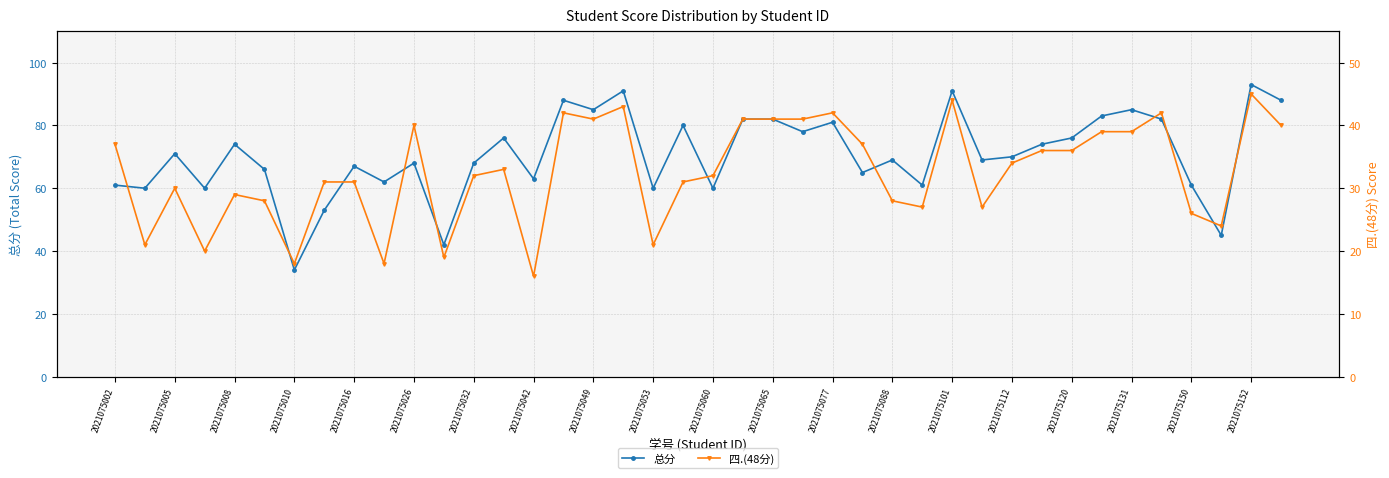

What are all the series names shown in the legend?

总分, 四.(48分)